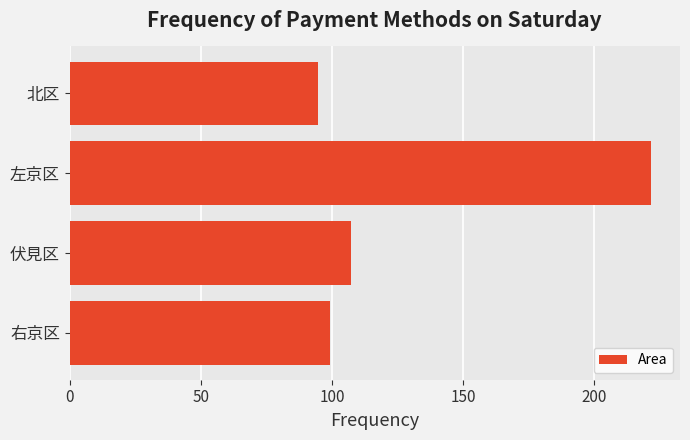

What is the approximate value at 伏見区?

107.4